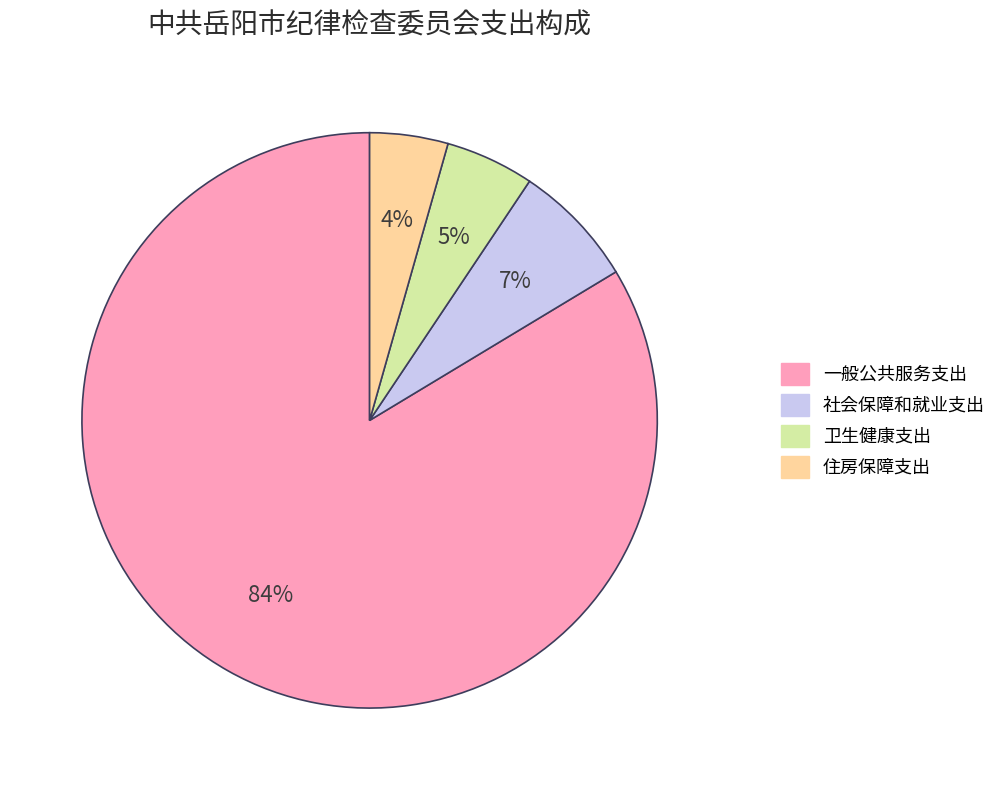

To the nearest percent, what is the average slice percentage?

25%